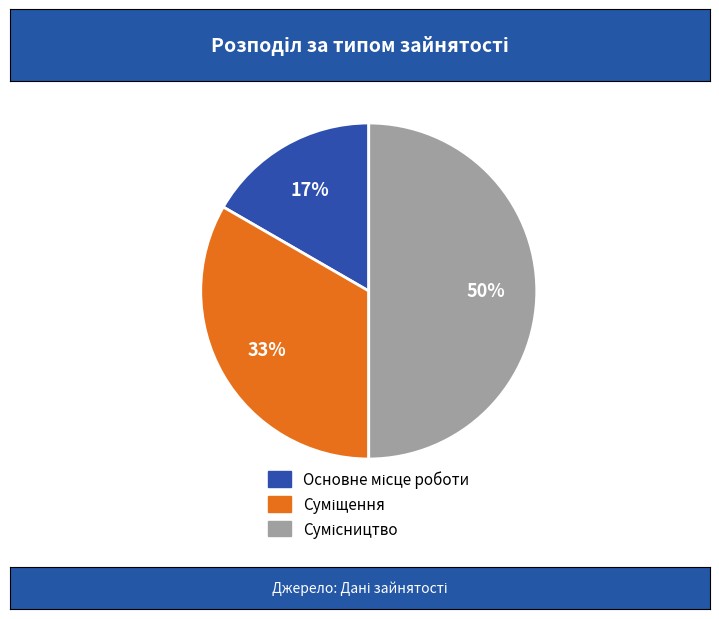

How many slices are in this pie chart?

3